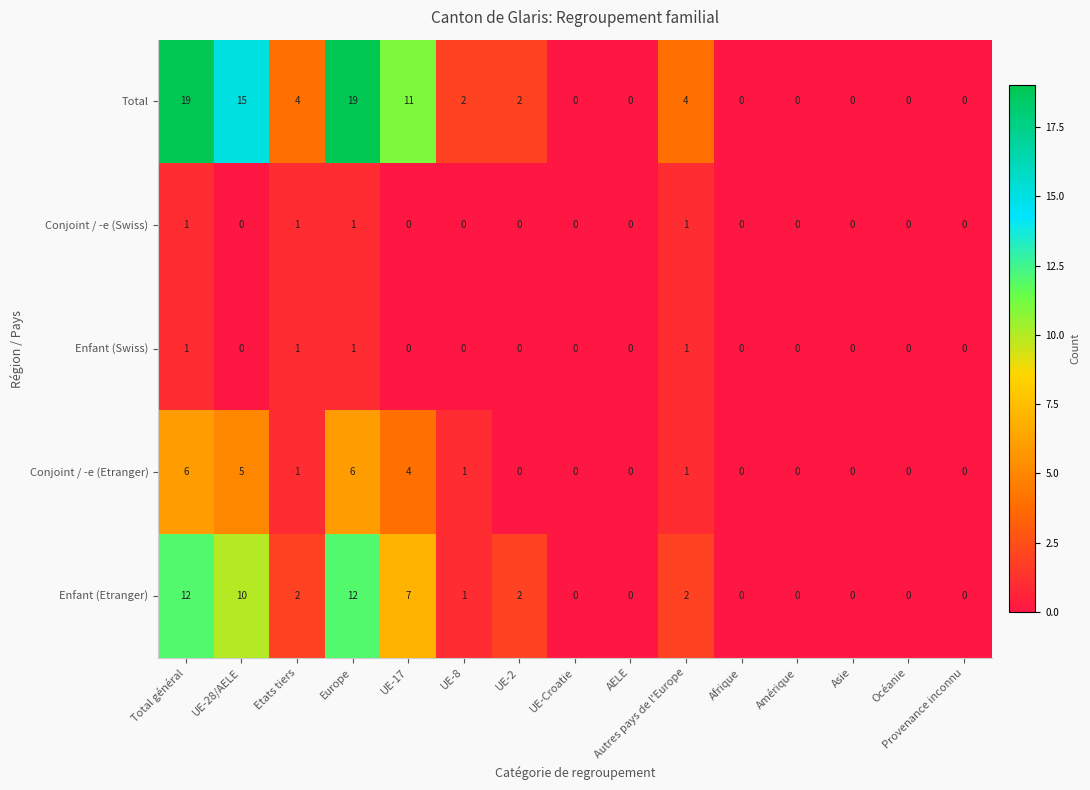

At which label does Enfant (Etranger) first exceed 1?

Total général